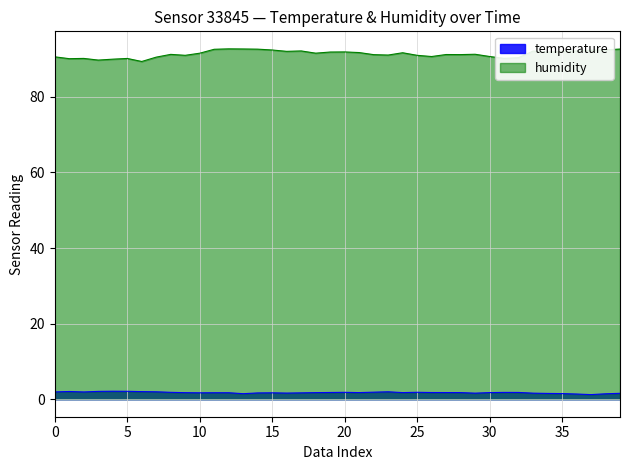

Does the chart display data point markers on the line(s)?

No